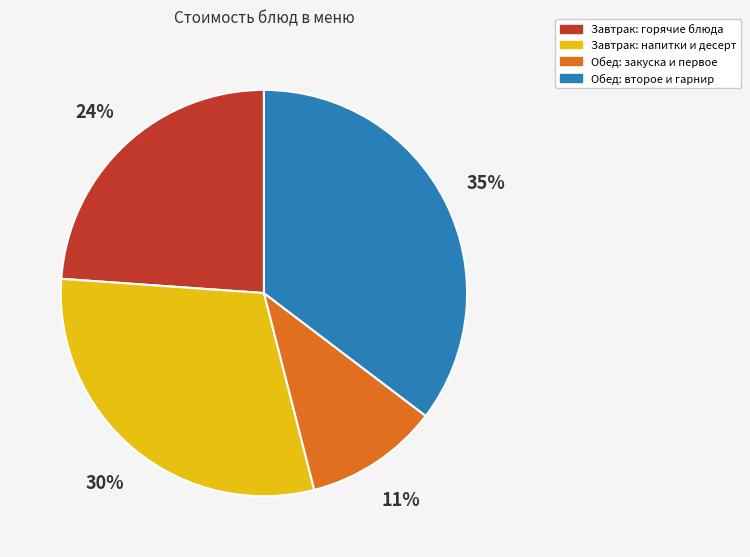

Approximately how many times larger is the value at Завтрак: горячие блюда compared to Завтрак: напитки и десерт?

0.8